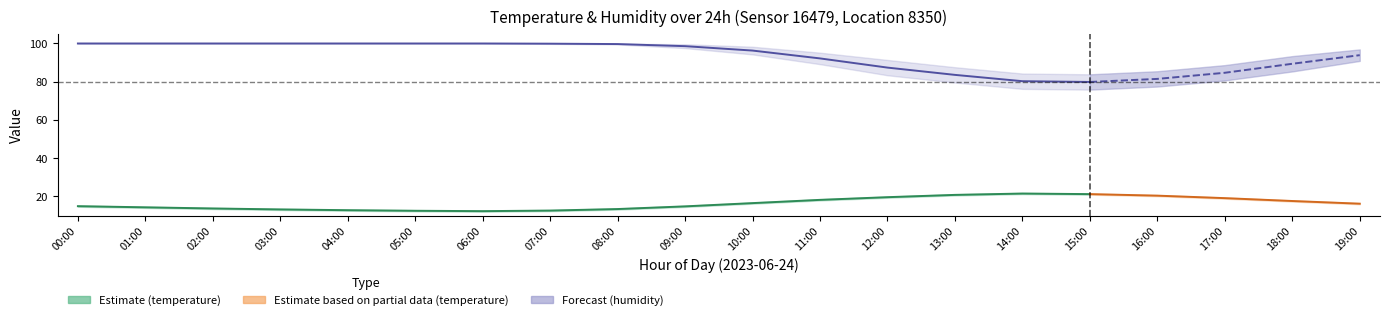

Where is the first local minimum for humidity?

15:00